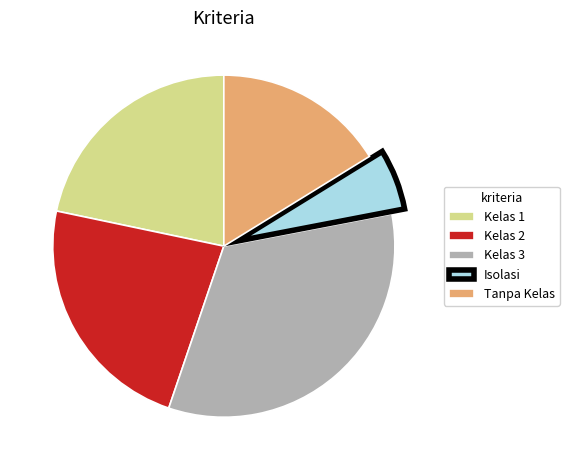

Count the number of slices in the pie.

5